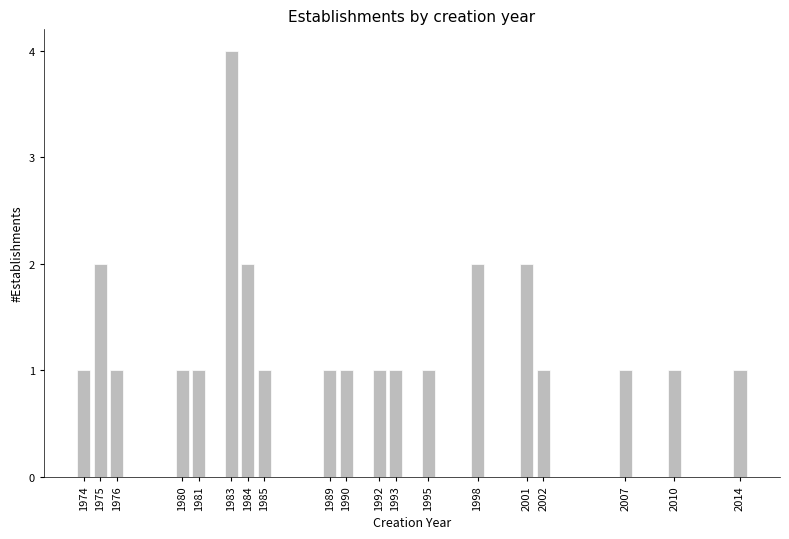

Reading left to right, extract all data points from this chart.

1974=1	1975=2	1976=1	1980=1	1981=1	1983=4	1984=2	1985=1	1989=1	1990=1	1992=1	1993=1	1995=1	1998=2	2001=2	2002=1	2007=1	2010=1	2014=1